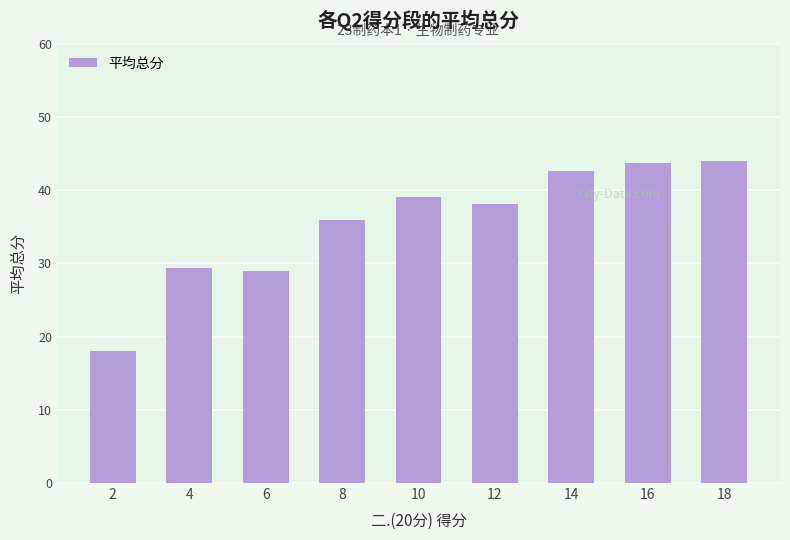

Does the chart contain any negative values?

No